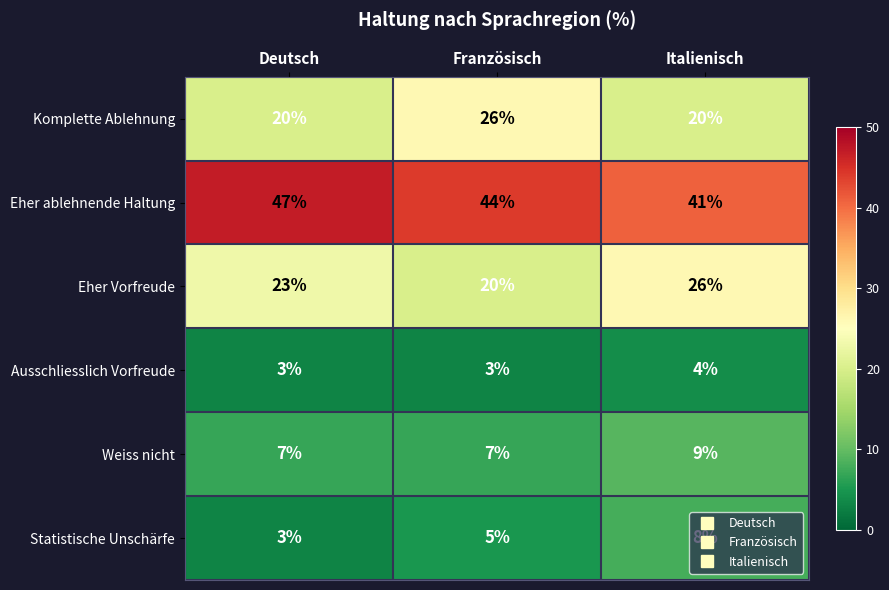

What is the smallest value displayed?

3